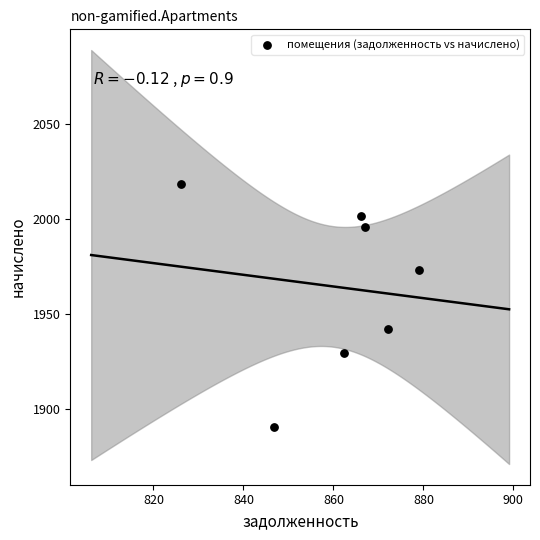

What Y value in the scatter plot is closest to 1954?

1942.1